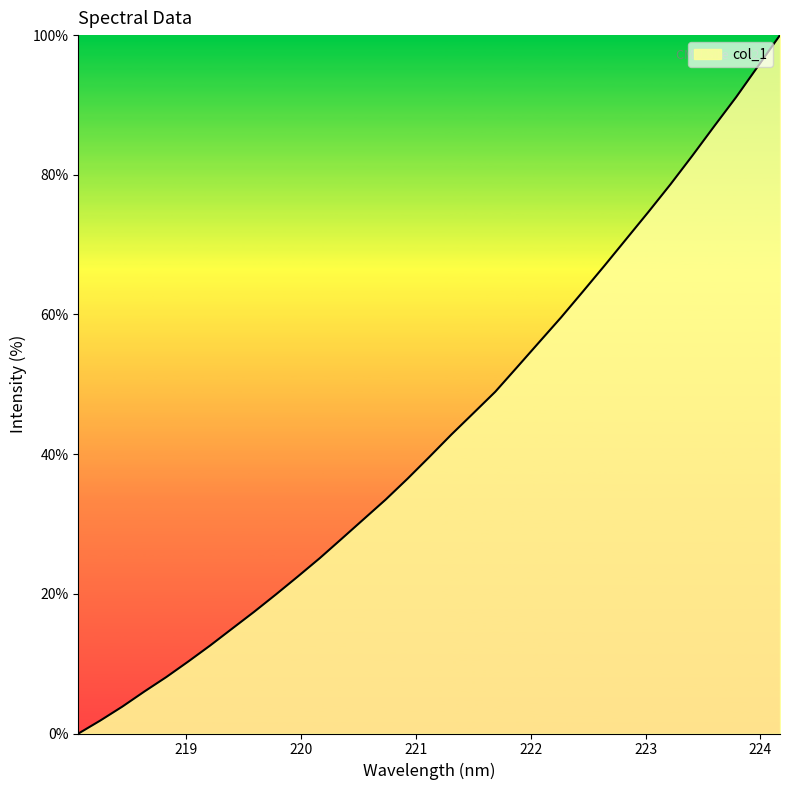

What is the maximum value shown in the chart?

100.0